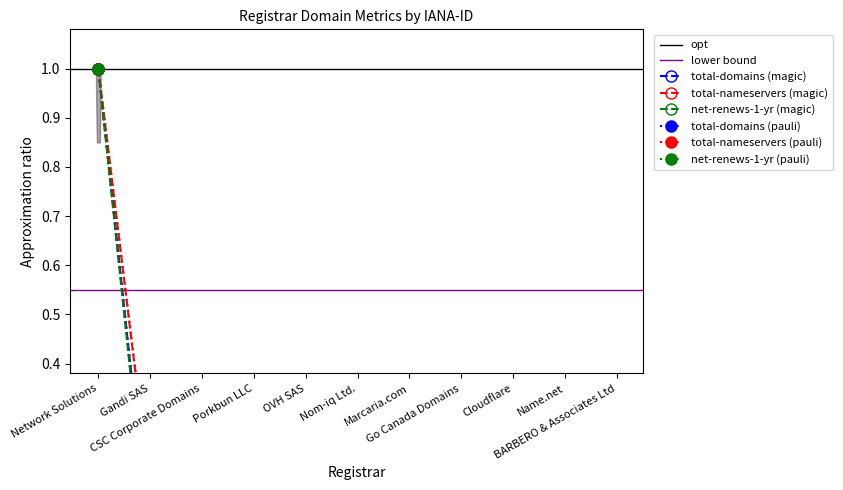

Is it true that net-renews-1-yr equals 1.7 at Network Solutions?

False